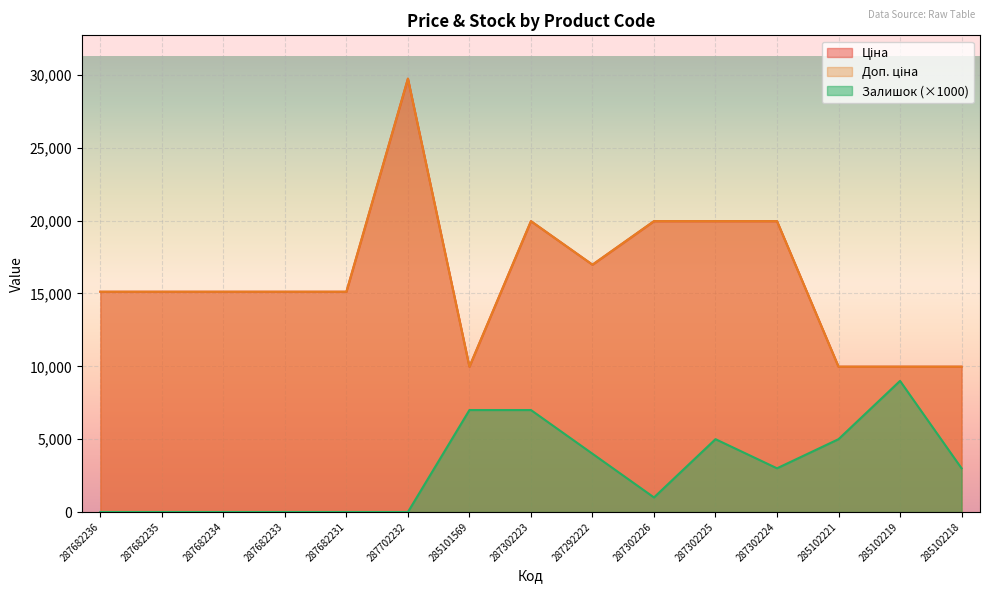

How many series are shown in this chart?

3